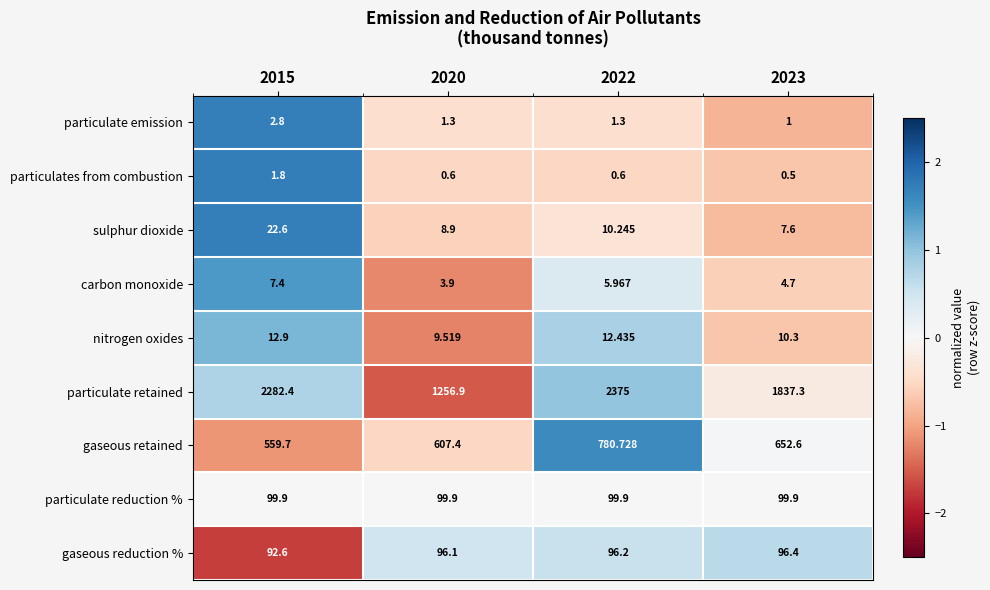

List the series in order of their peak value, lowest first.

particulates from combustion, particulate emission, carbon monoxide, nitrogen oxides, sulphur dioxide, gaseous reduction %, particulate reduction %, gaseous retained, particulate retained